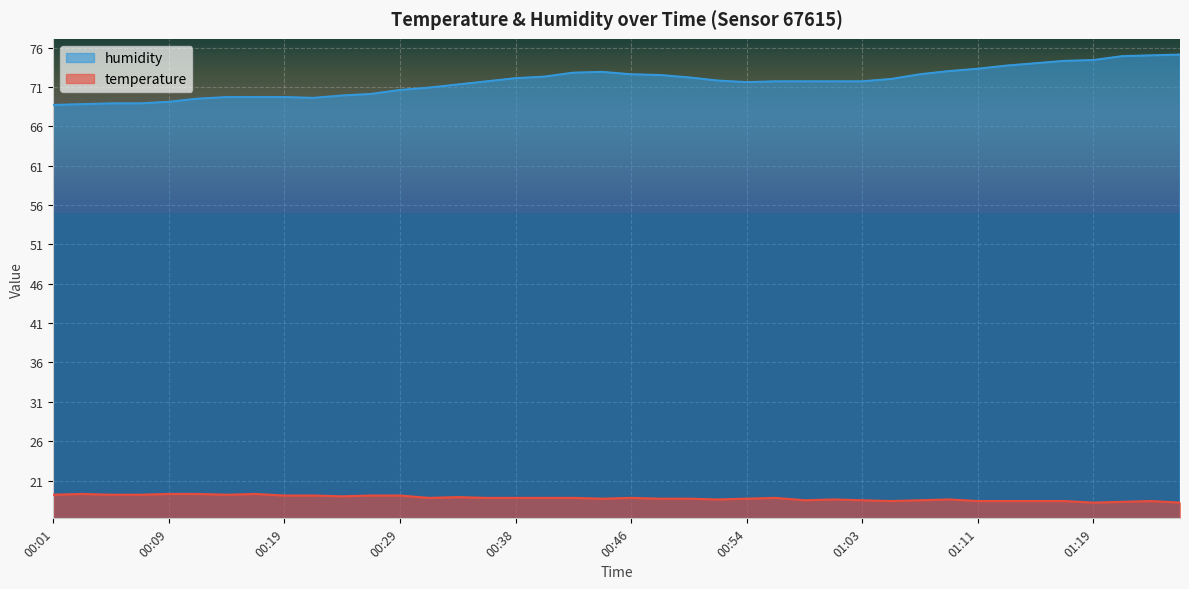

Read the humidity value at 01:09.

73.0